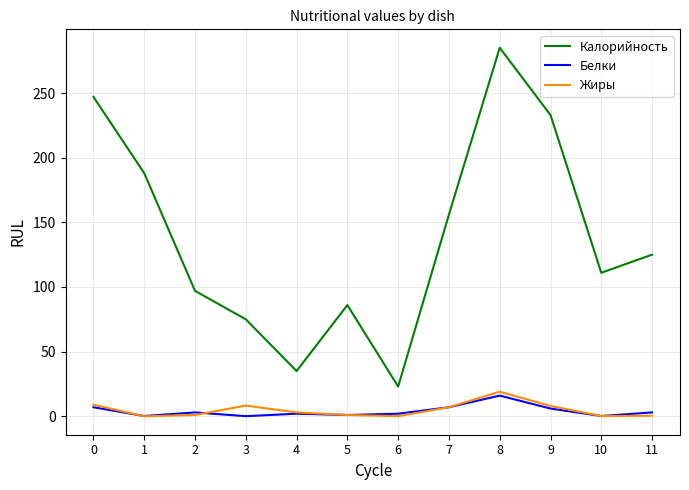

What is the difference between the second highest and minimum values in the Белки series?

6.9